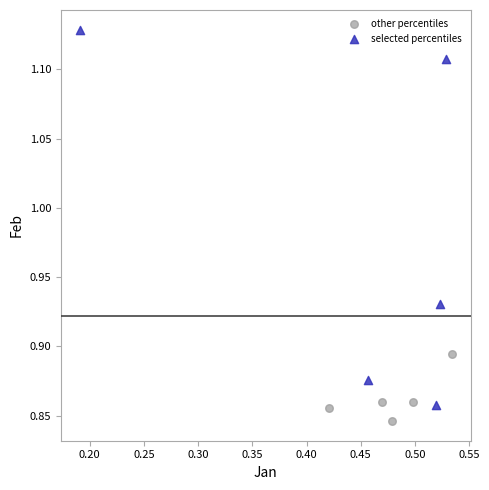

Which series has the widest spread of Y values?

selected percentiles